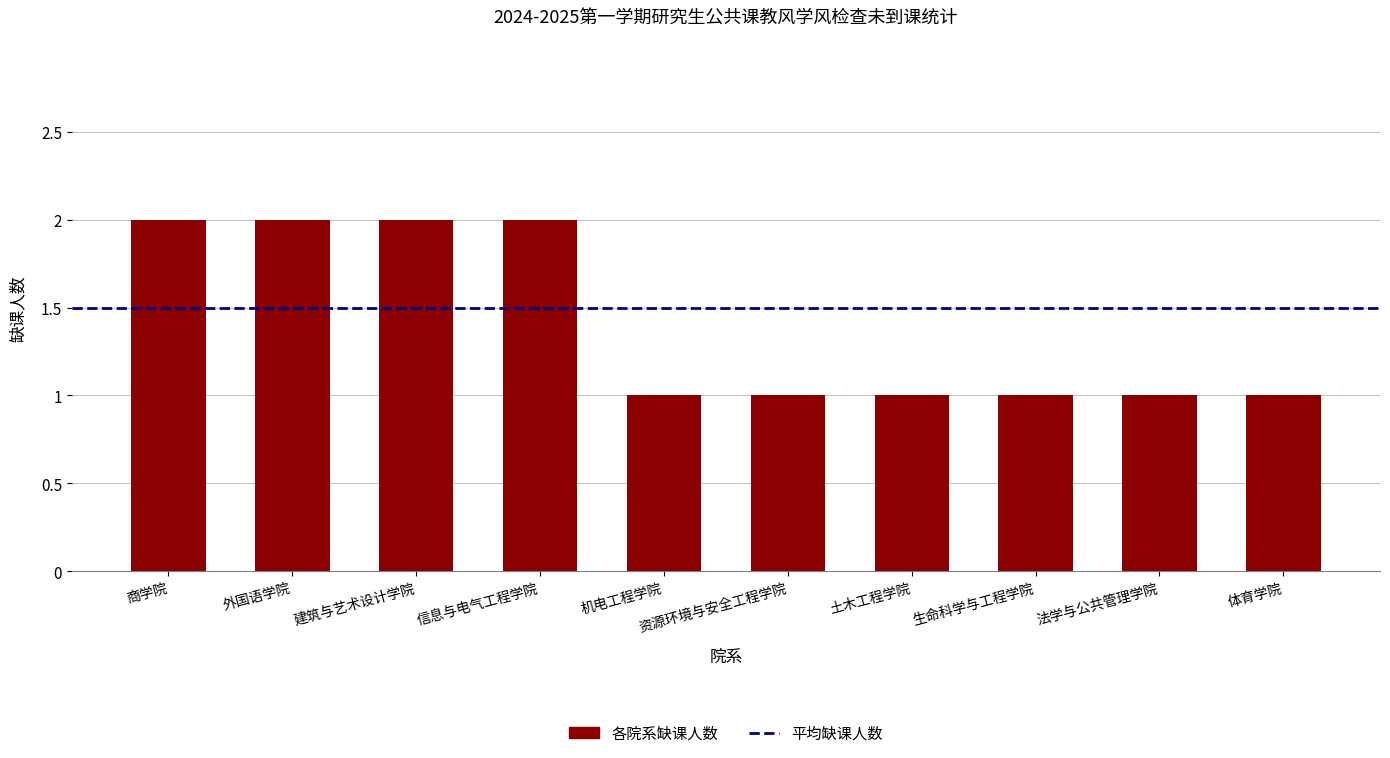

The value at 外国语学院 is 3. True or false?

False